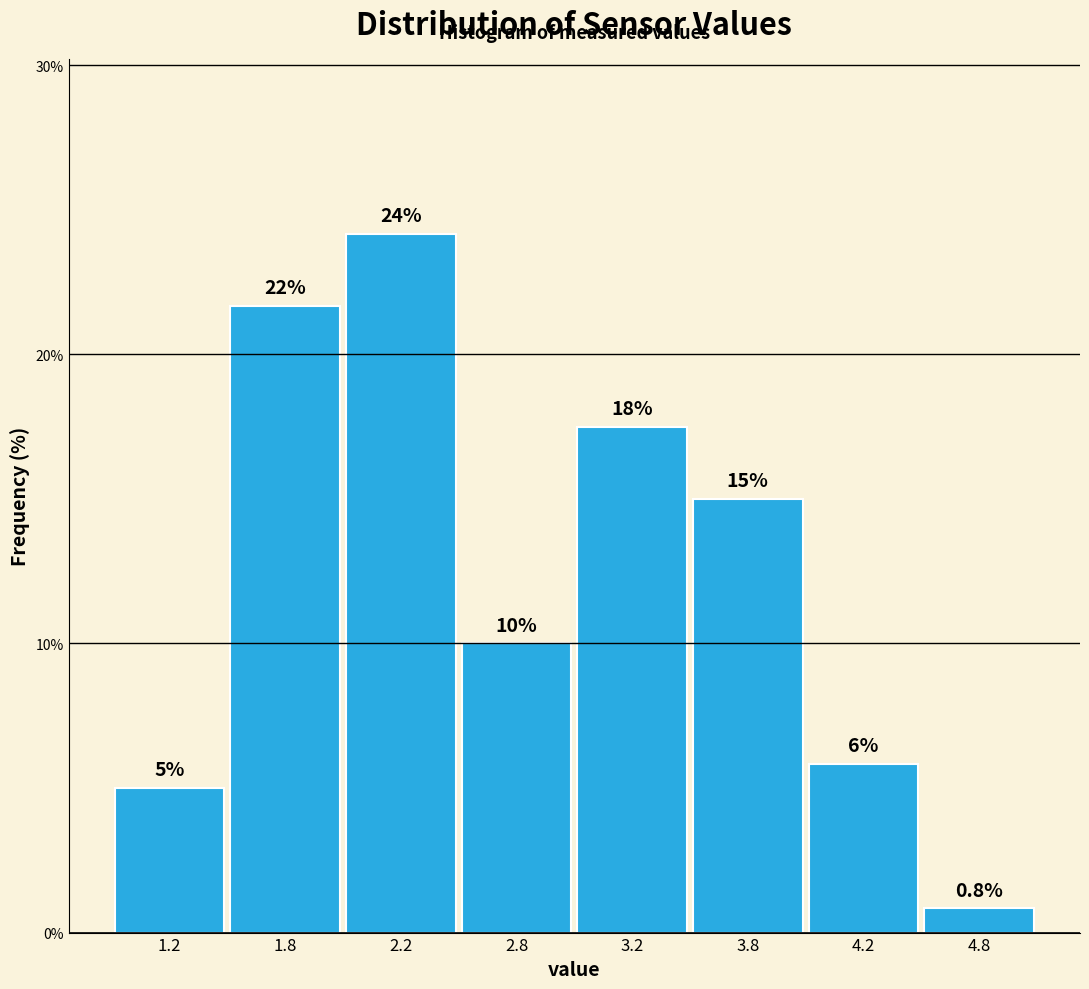

At which category does the chart reach its peak across all series?

2.2